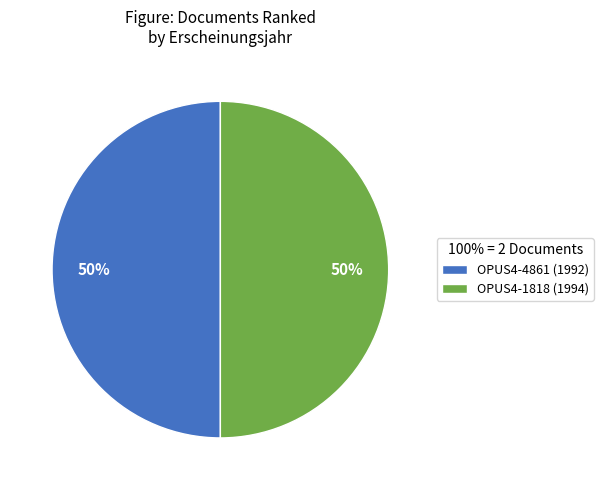

Is the sum of OPUS4-1818 (1994) and OPUS4-4861 (1992) greater than half?

Yes